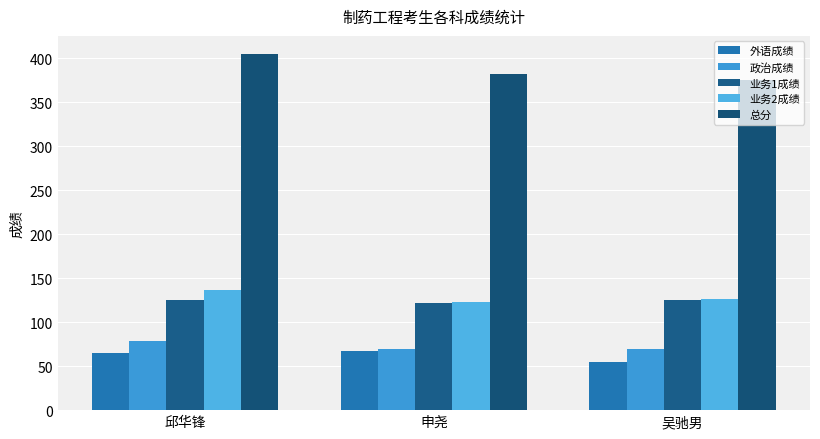

What are all the series names shown in the legend?

外语成绩, 政治成绩, 业务1成绩, 业务2成绩, 总分